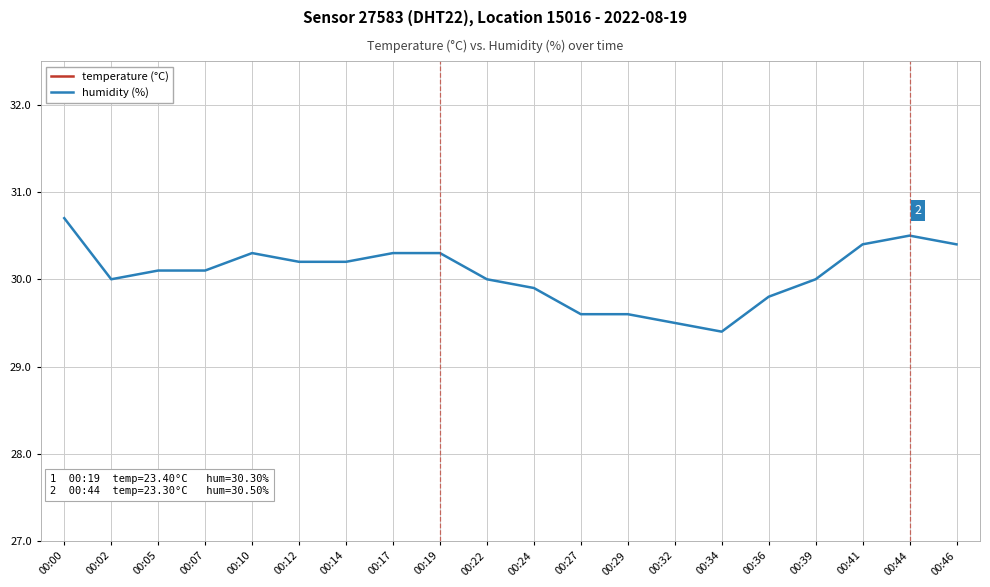

What is the value of the humidity (%) point at the 19th from the left?

30.5